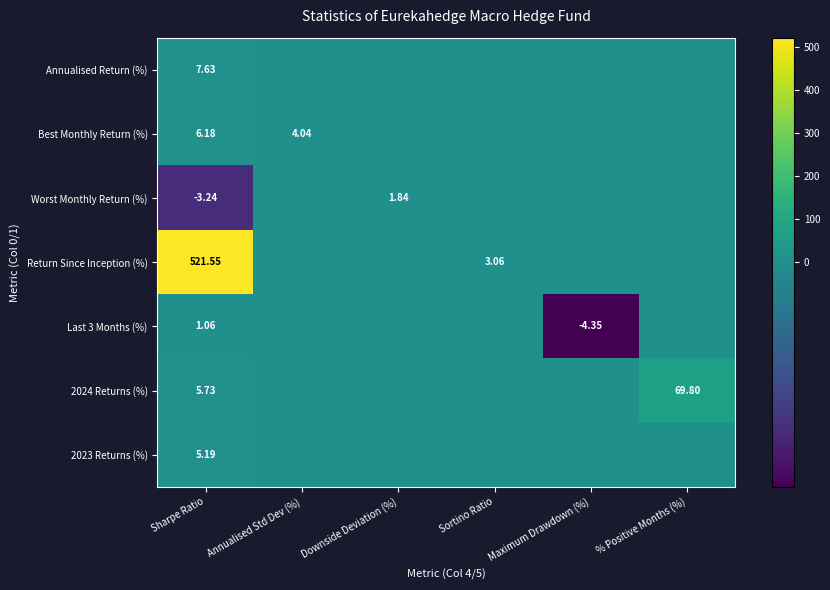

What is the sum of the Last 3 Months (%) values at Annualised Std Dev (%) and Sharpe Ratio?

1.1